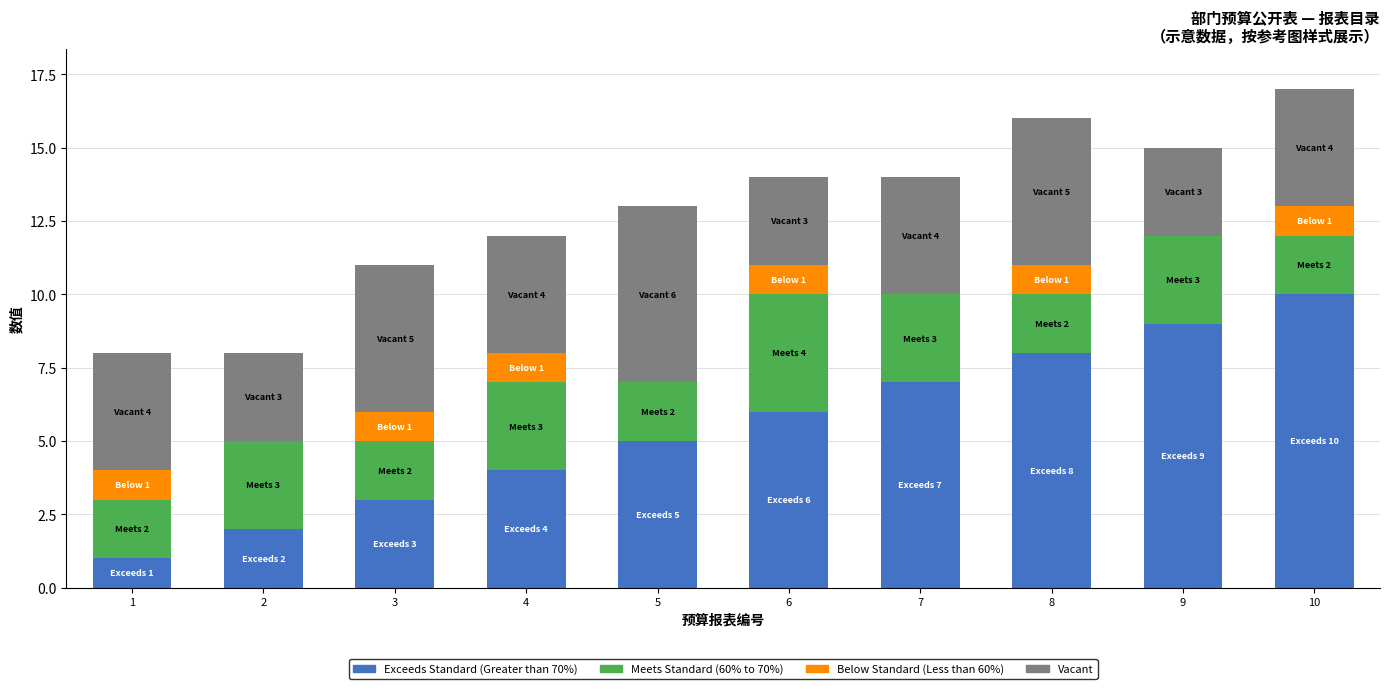

The Exceeds Standard (Greater than 70%) series shows 3 at 9. True or false?

False